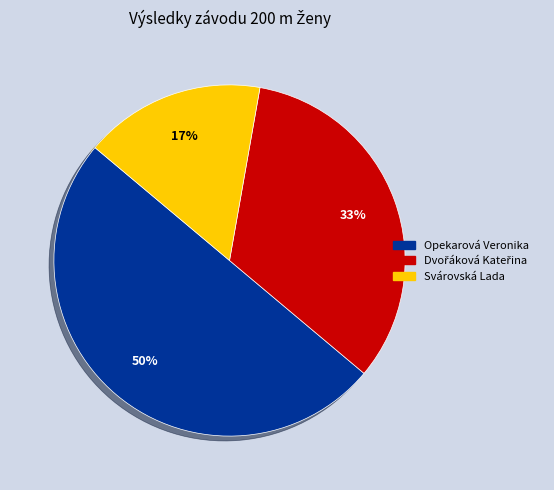

Is Svárovská Lada the majority of the pie?

No